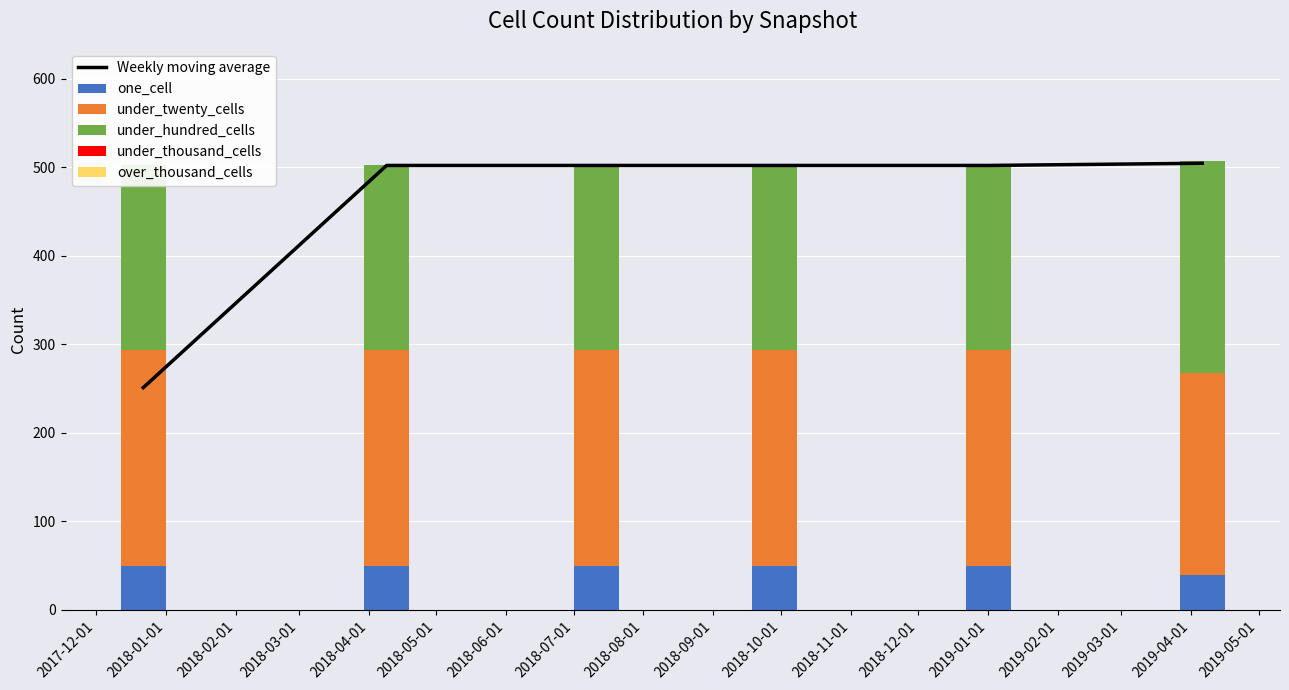

What value does the under_hundred_cells series have at 2018-01-01?

209.0